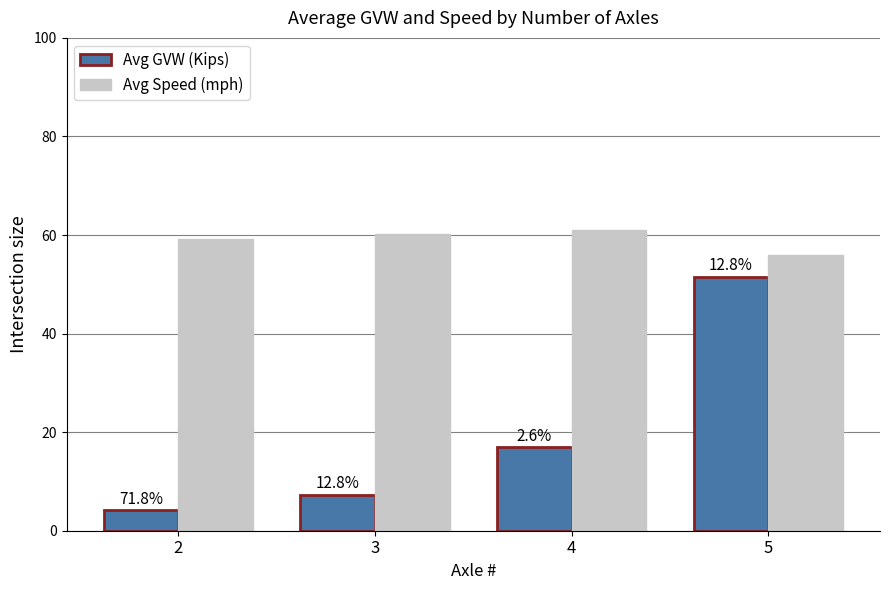

What is the difference between the maximum and second lowest values in the Avg GVW (Kips) series?

44.3